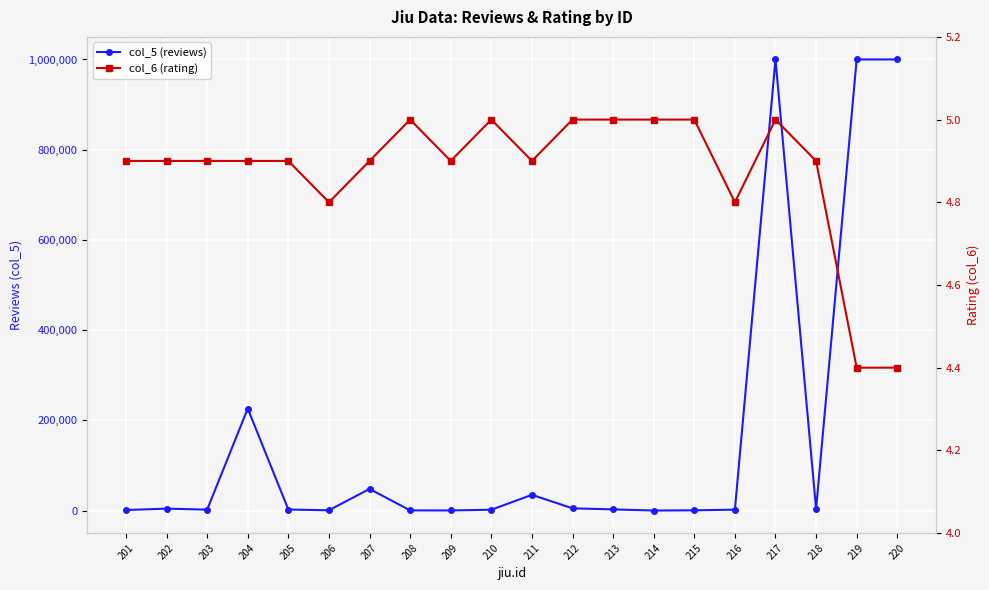

Which series changed the most between 202 and 208?

col_5 (reviews)